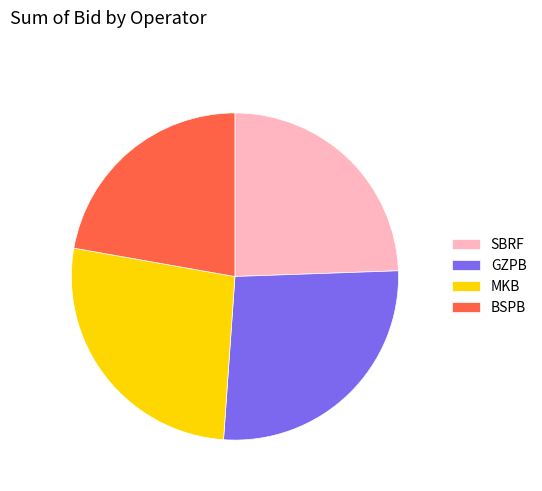

The GZPB slice represents 14% of the pie. True or false?

False